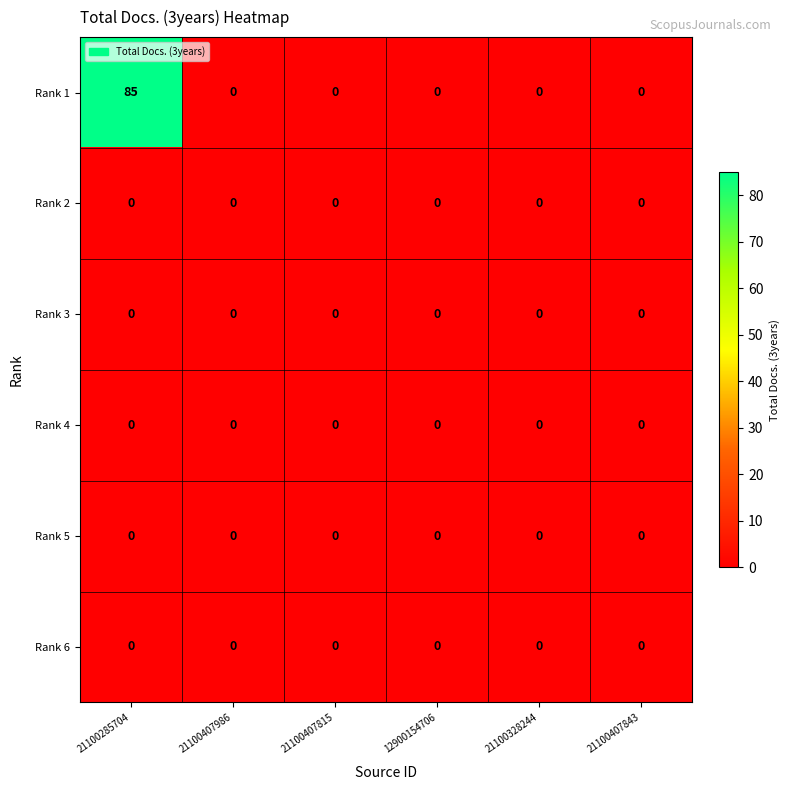

The Rank 6 series shows 0 at 12900154706. True or false?

True